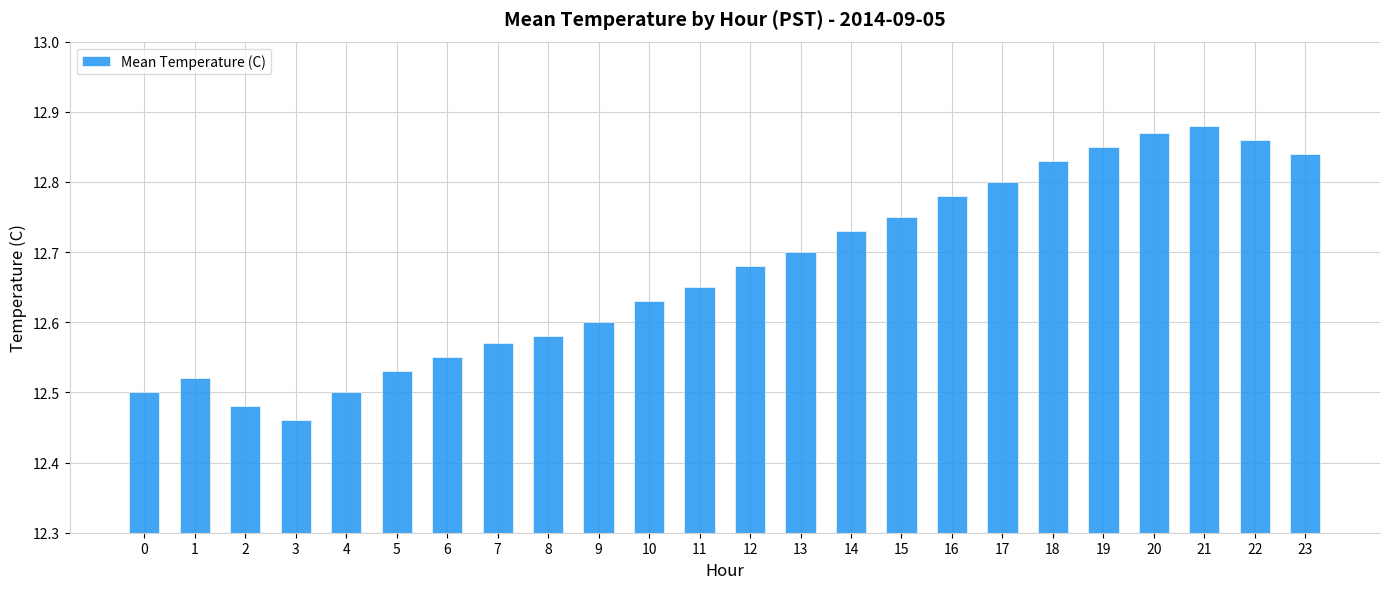

Which label corresponds to the smallest value in the chart?

3